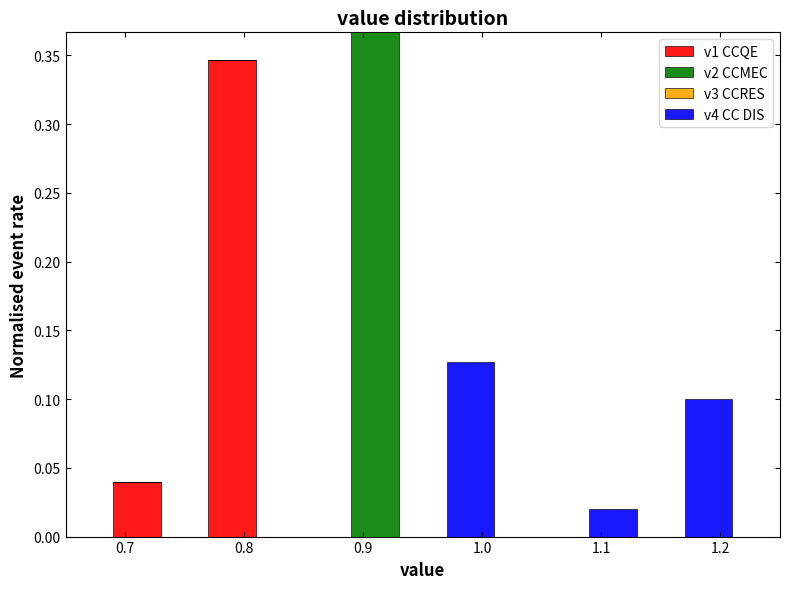

Reading left to right, list every stacked bar in this chart as the range it spans on the x-axis followed by its total height. The values are not printed on the chart, so give them approximately, as read against the axis.

0.65 to 0.69: 0
0.69 to 0.73: 0.040
0.73 to 0.77: 0
0.77 to 0.81: 0.345
0.81 to 0.85: 0
0.85 to 0.89: 0
0.89 to 0.93: 0.365
0.93 to 0.97: 0
0.97 to 1.01: 0.125
1.01 to 1.05: 0
1.05 to 1.09: 0
1.09 to 1.13: 0.020
1.13 to 1.17: 0
1.17 to 1.21: 0.100
1.21 to 1.25: 0